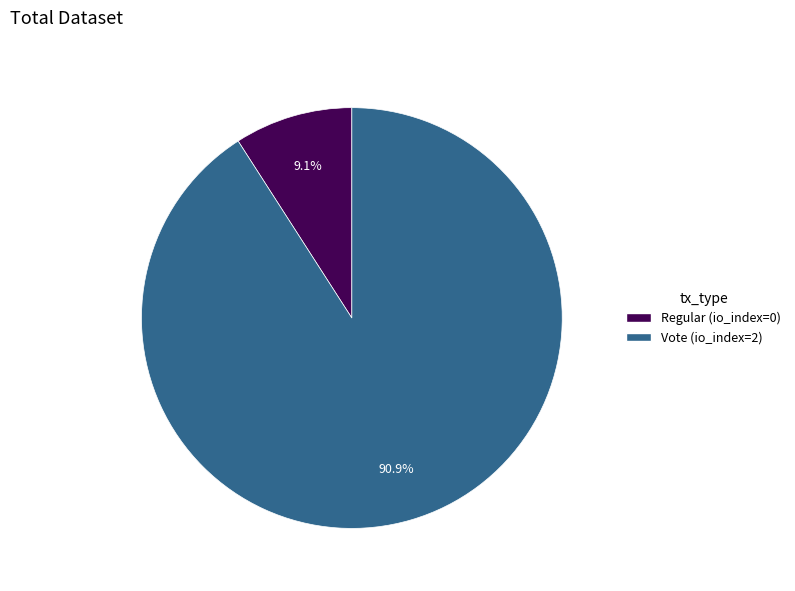

To the nearest percent, what is the difference between the Vote and Regular slice percentages?

82%